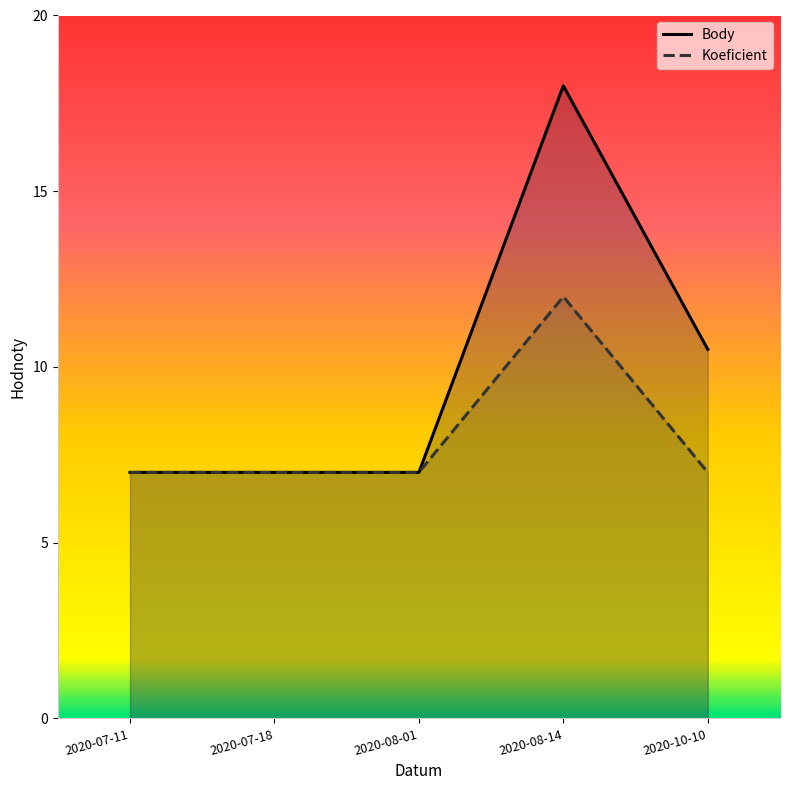

Count the number of data series in this chart.

2